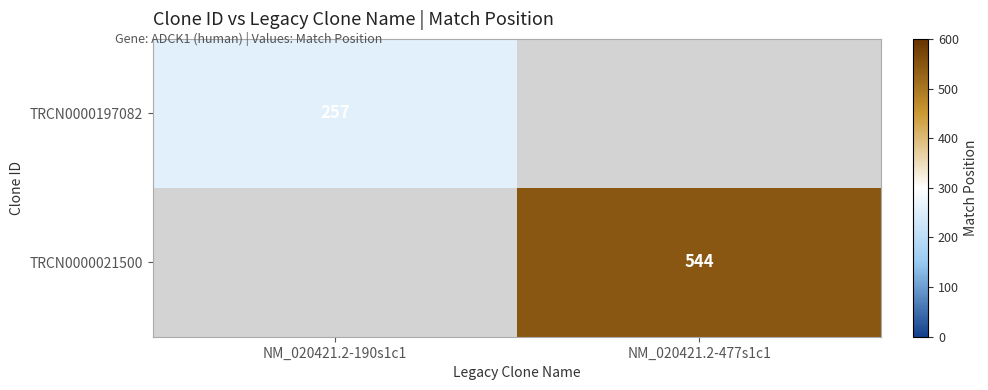

Between NM_020421.2-190s1c1 and NM_020421.2-477s1c1, which is larger?

NM_020421.2-477s1c1